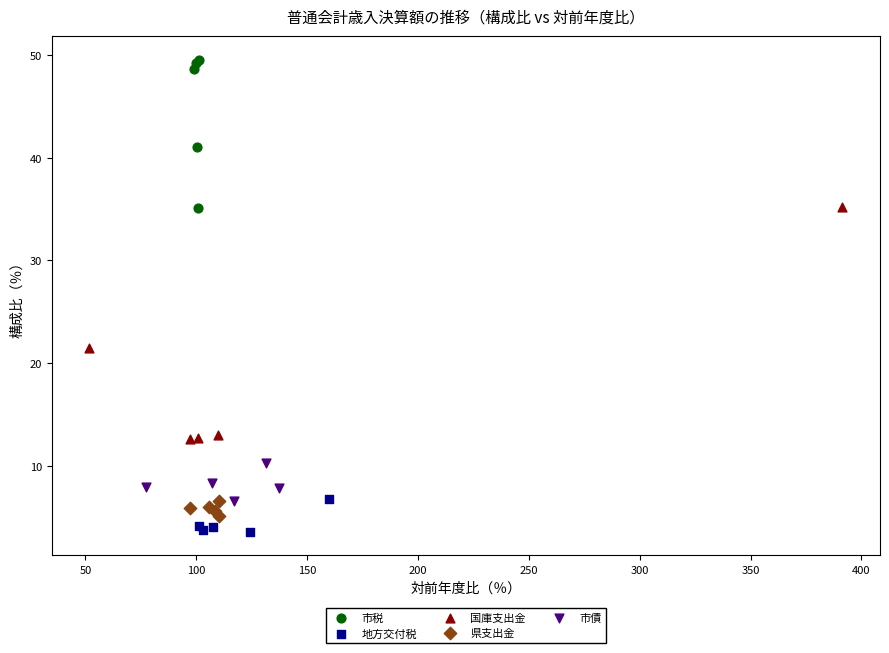

Which series has the largest Y range (max minus min)?

国庫支出金